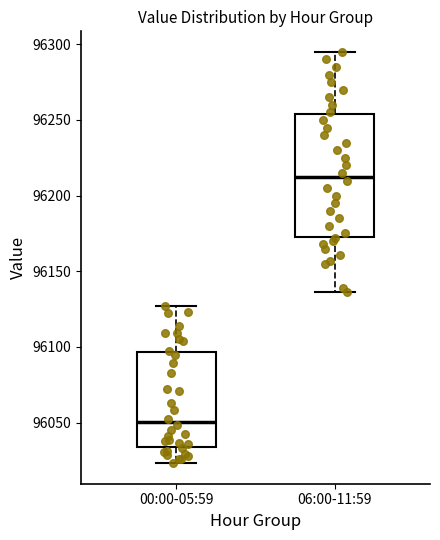

Reading left to right, transcribe this box plot: for each box, give where its median line is, the range the box spans, and where its two whiskers end, as read against the y-axis. The values are not printed on the chart, so give them approximately, as read against the axis.

00:00-05:59: median 96050, box 96035 to 96095, whiskers 96025 to 96125
06:00-11:59: median 96215, box 96175 to 96255, whiskers 96135 to 96295